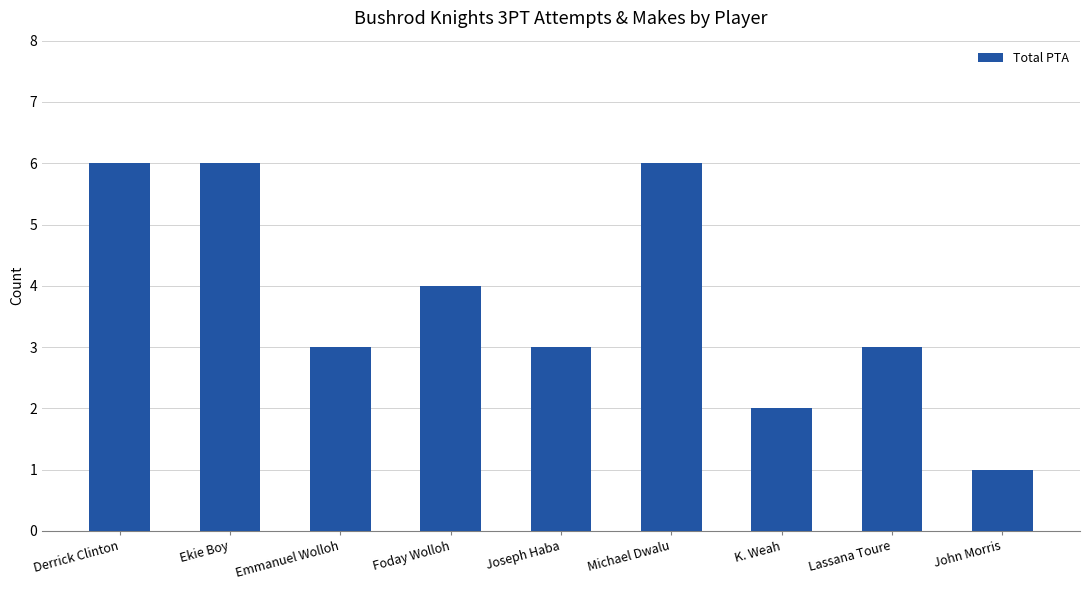

The value at Ekie Boy is 11. True or false?

False